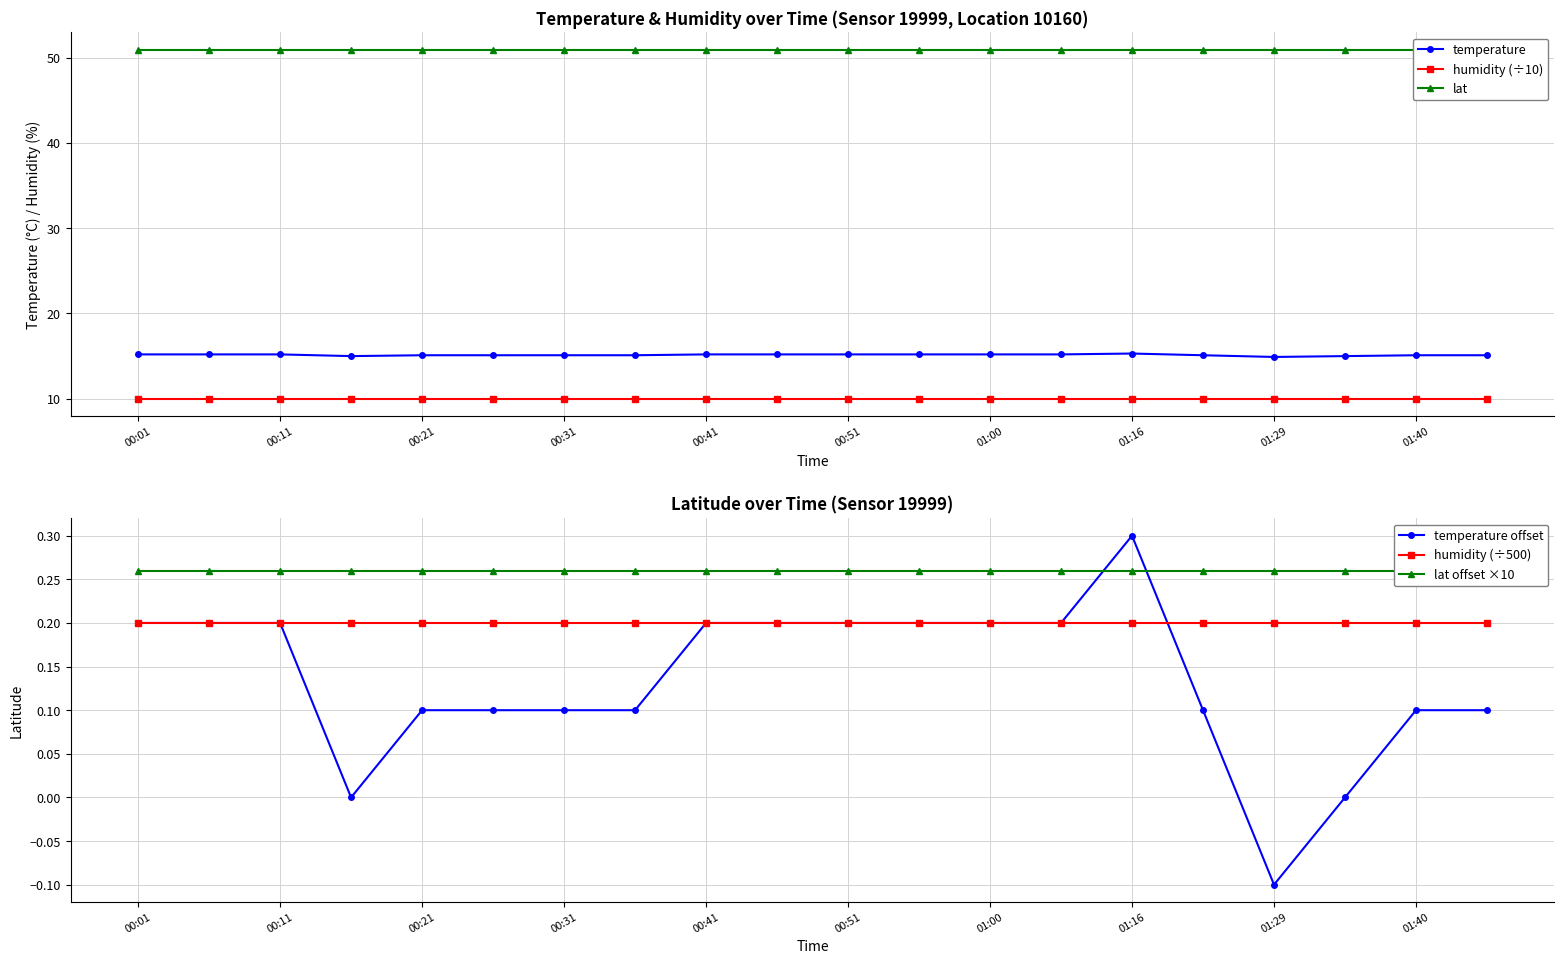

True or false: temperature and humidity (÷10) intersect in this chart.

False